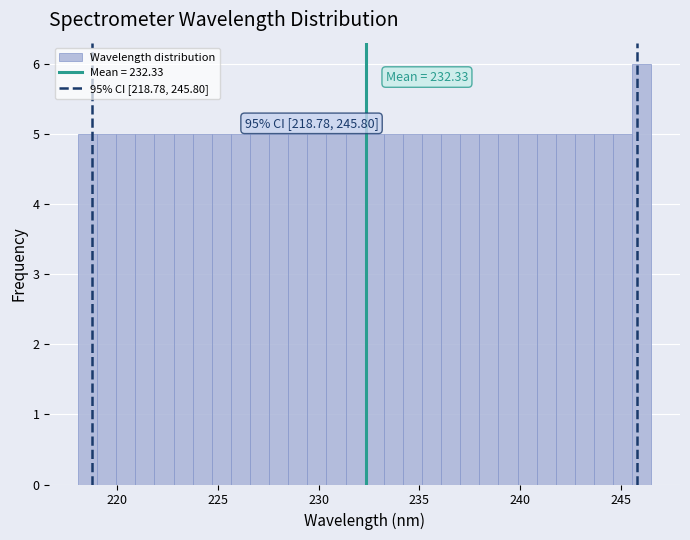

Around what value on the x-axis is the tallest bar? Give the approximate position of its centre, as read against the axis.

246.0